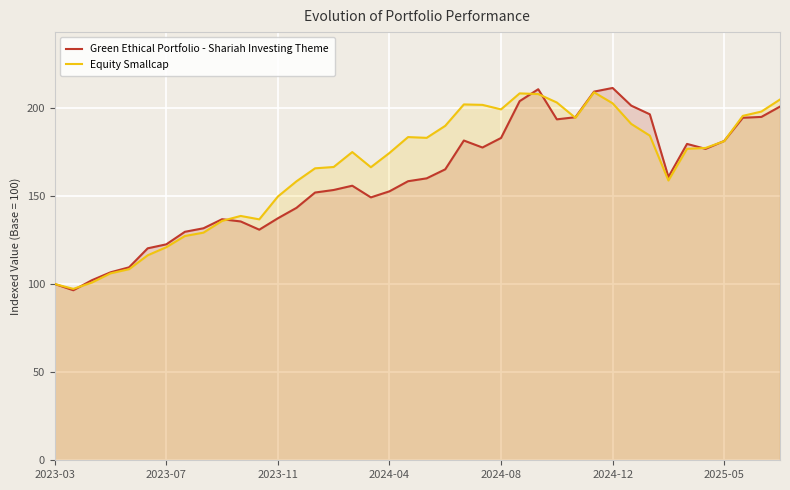

Where is Green Ethical Portfolio - Shariah Investing Theme nearest to the value 153?

15